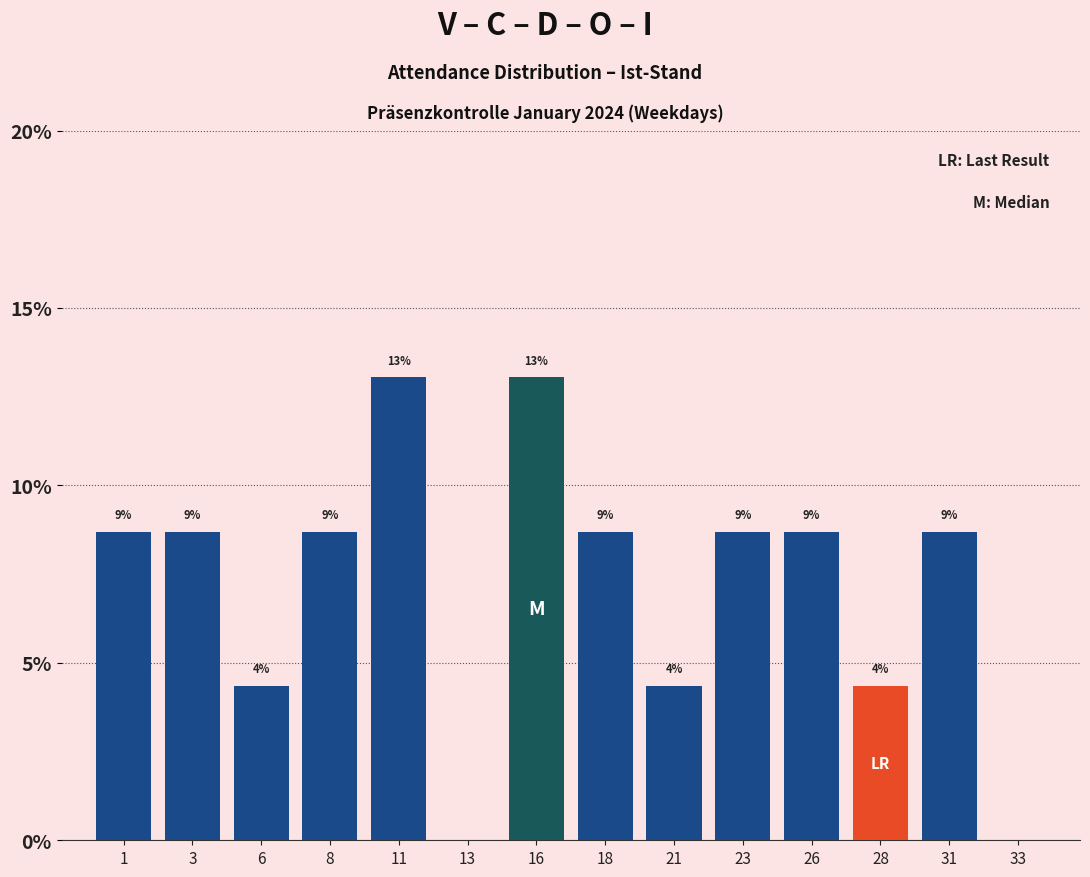

Are the bars horizontal?

No